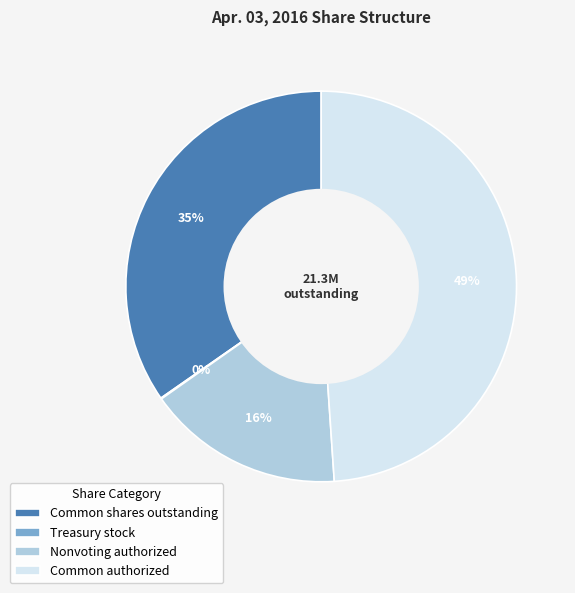

To the nearest percent, what is the difference between the largest and smallest slice percentages?

49%